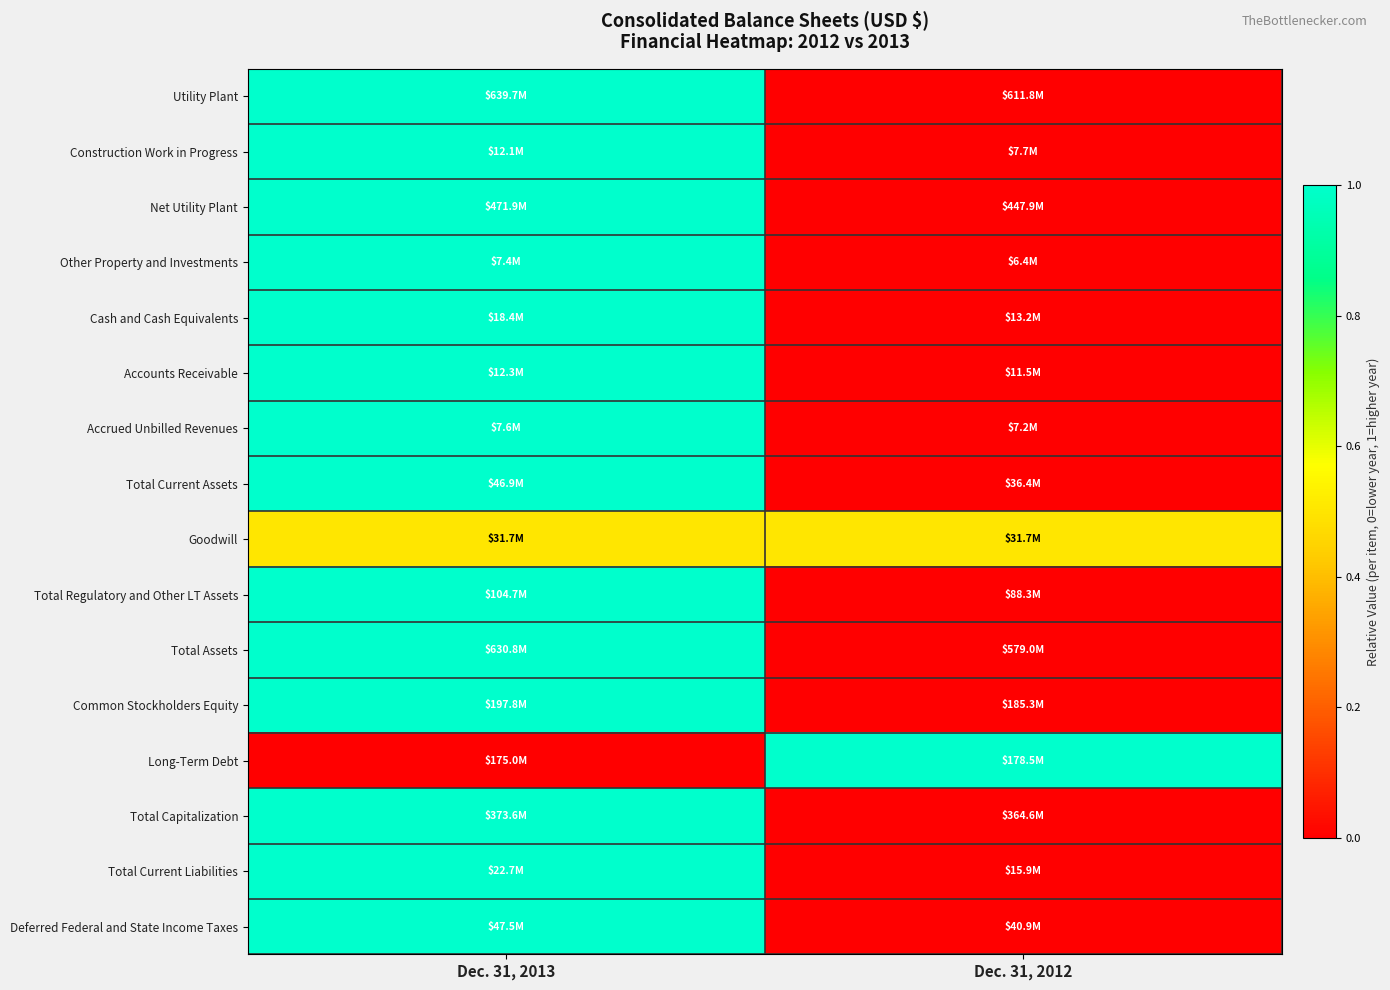

Between Dec. 31, 2012 and Dec. 31, 2013, which is larger?

Dec. 31, 2013